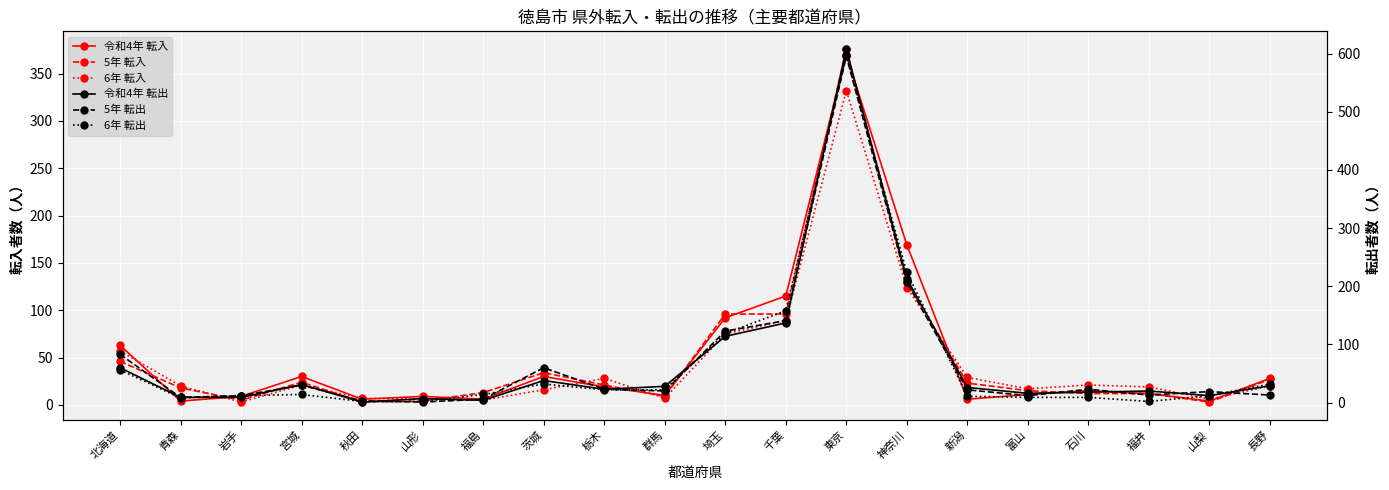

Where is 6年 転出 nearest to the value 299?

神奈川